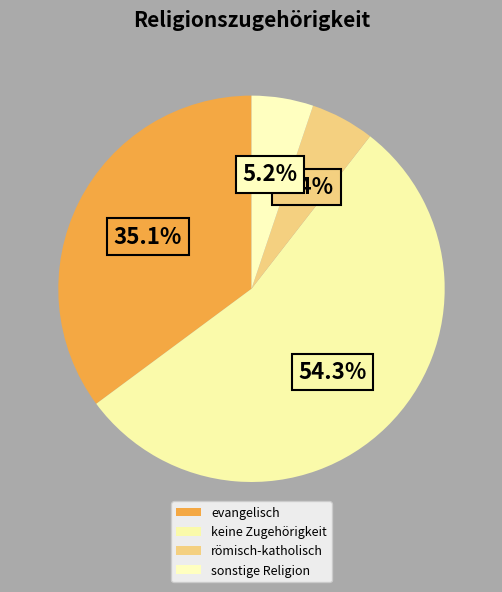

Which category has the biggest portion of the pie?

keine Zugehörigkeit